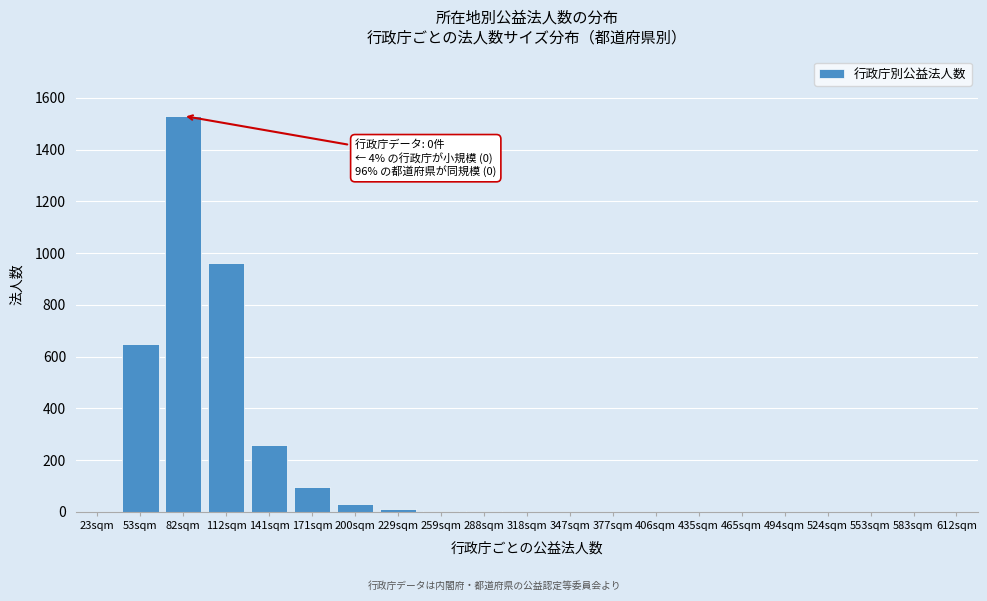

What is the sum of all values?

3538